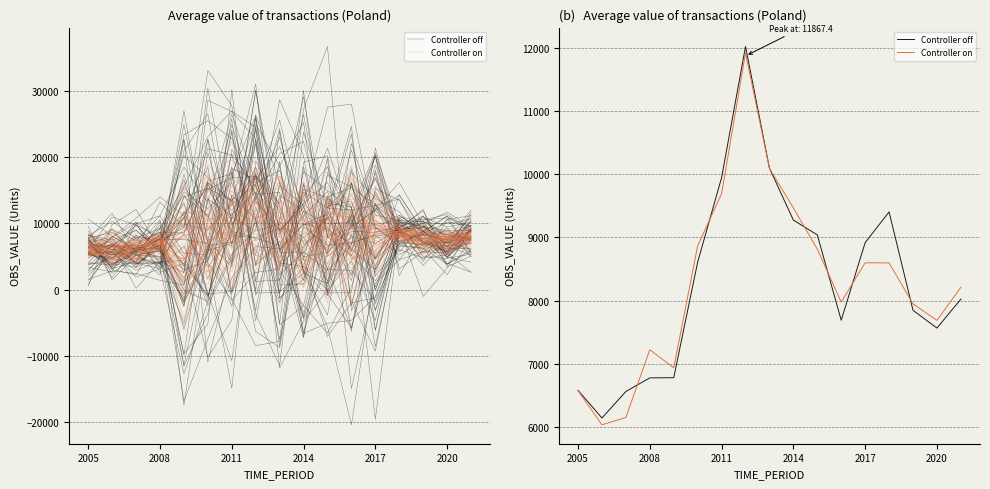

How many intersections are there between Controller on and Controller off?

7